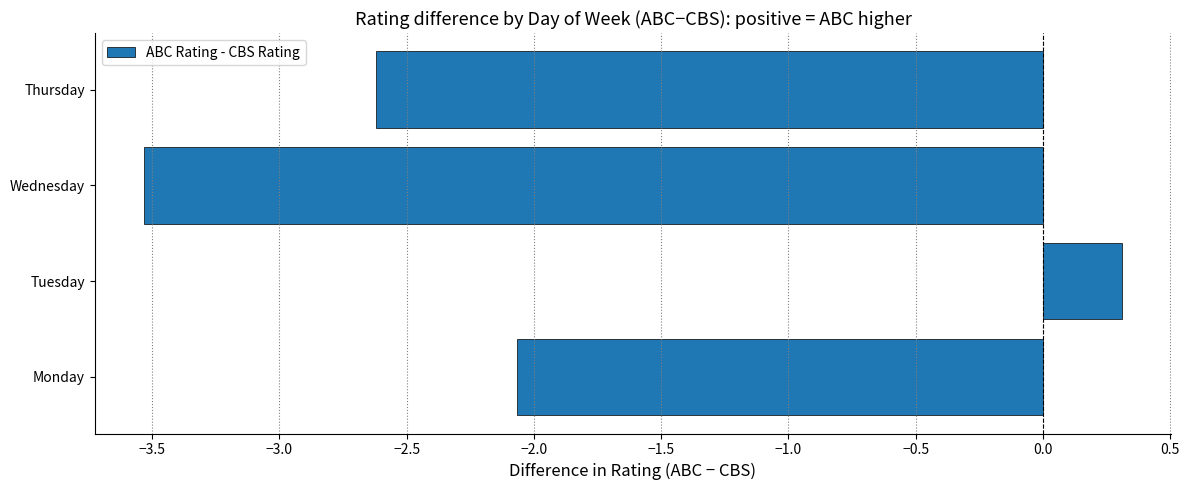

List the labels in order of value, smallest first.

Wednesday, Thursday, Monday, Tuesday